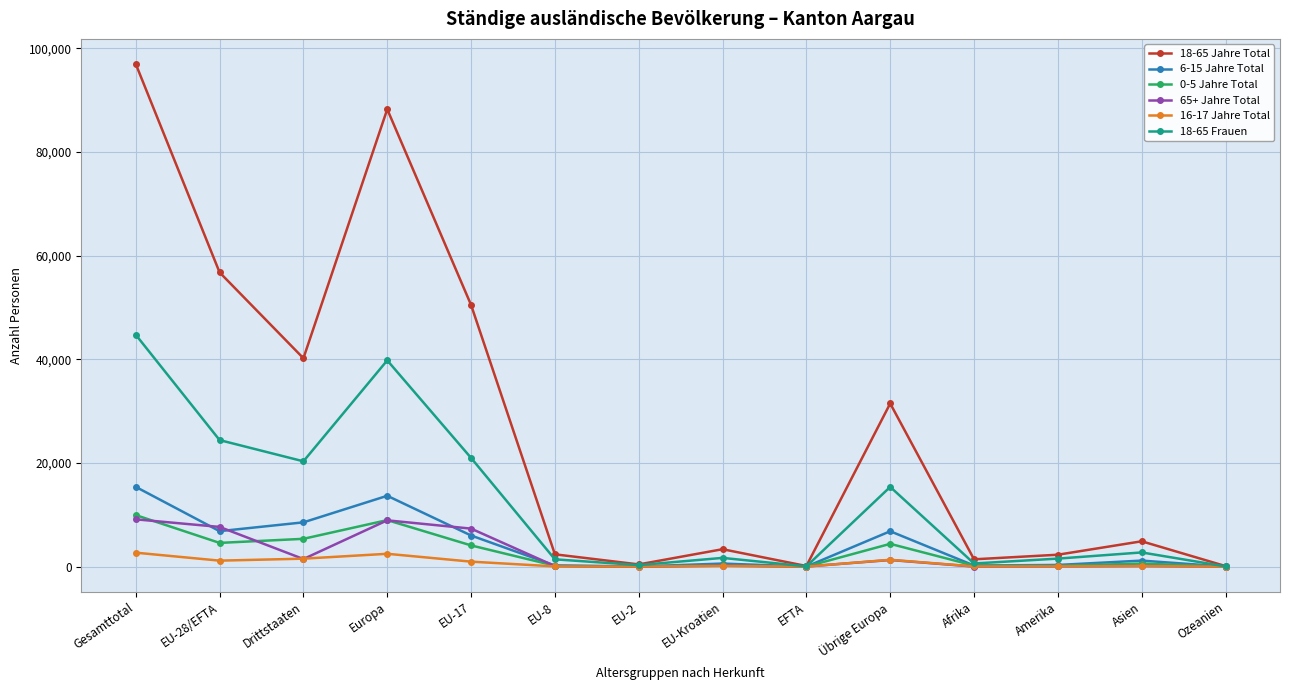

In 6-15 Jahre Total, how many points are higher than both neighbors (excluding endpoints)?

4